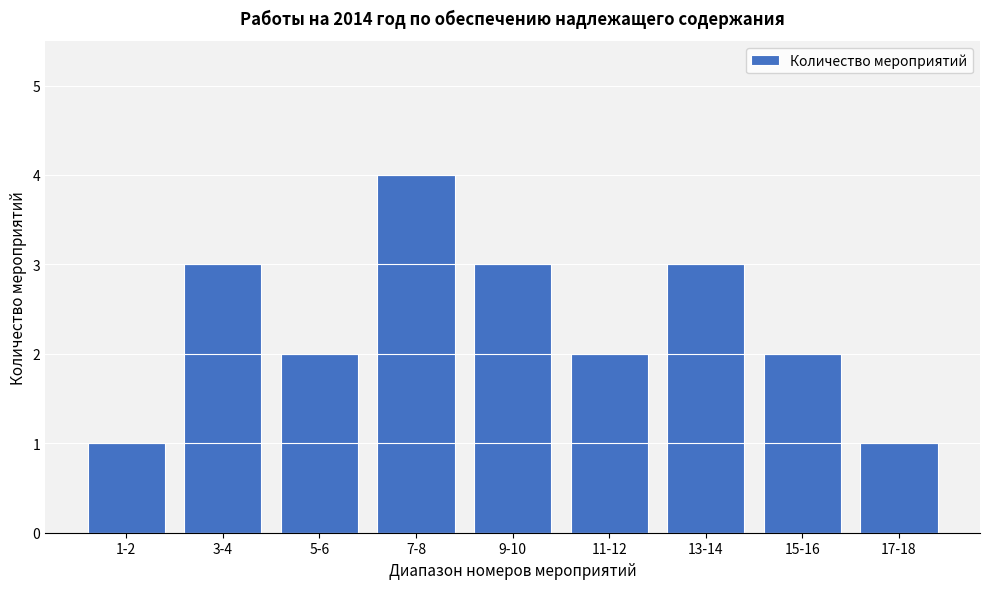

Reading left to right, extract all data points from this chart.

1	3	2	4	3	2	3	2	1